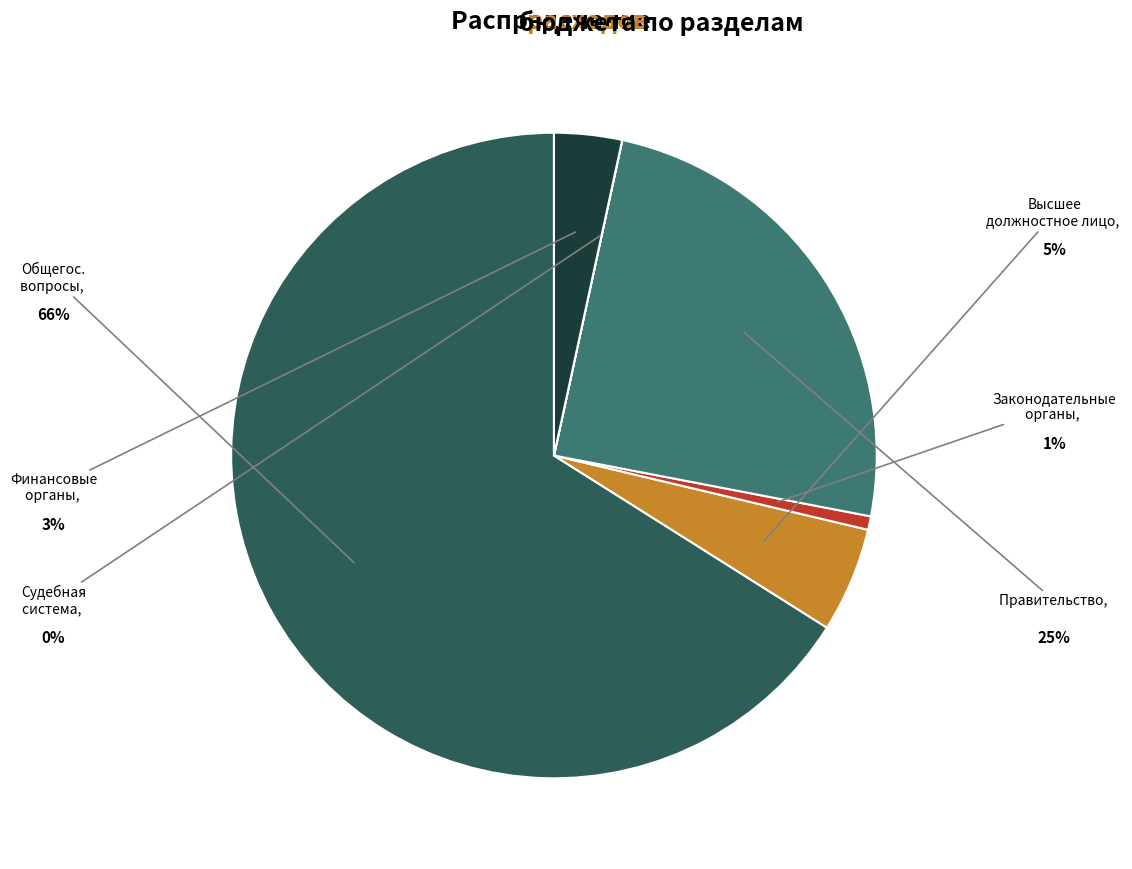

Is there any slice that represents more than half of the pie?

Yes